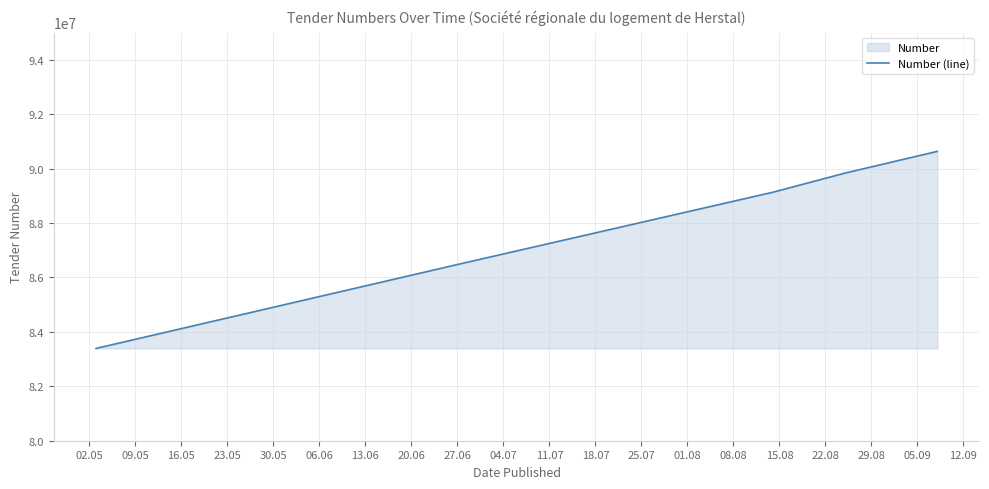

What is the value of the 4th point from the left?

89839446